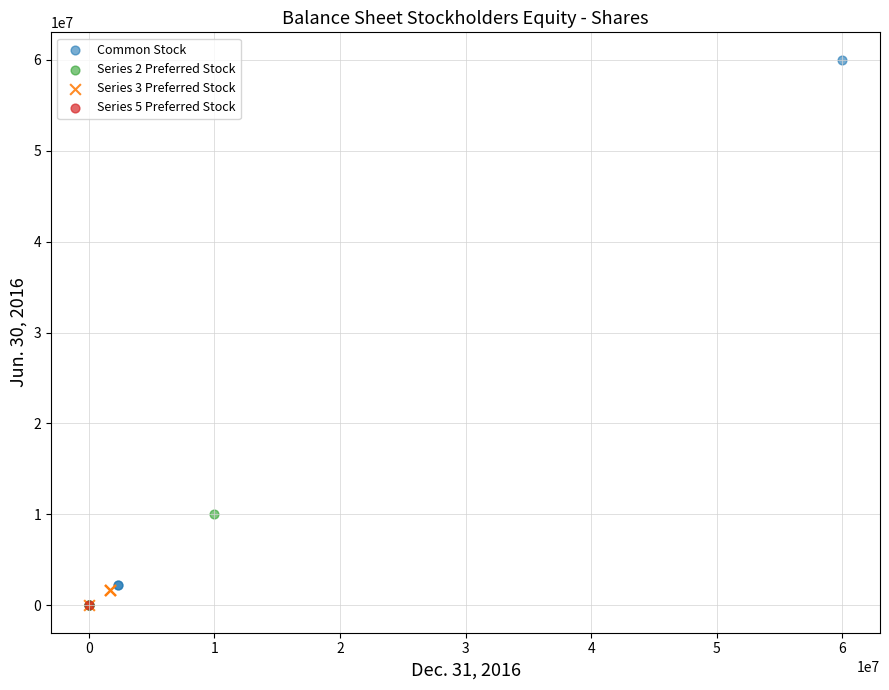

What are all the series names shown in the legend?

Common Stock, Series 2 Preferred Stock, Series 3 Preferred Stock, Series 5 Preferred Stock